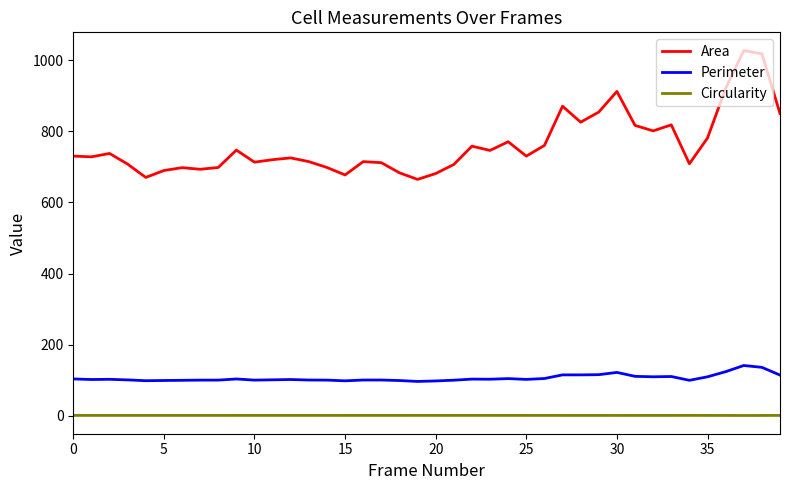

True or false: Area and Perimeter cross at least once.

False